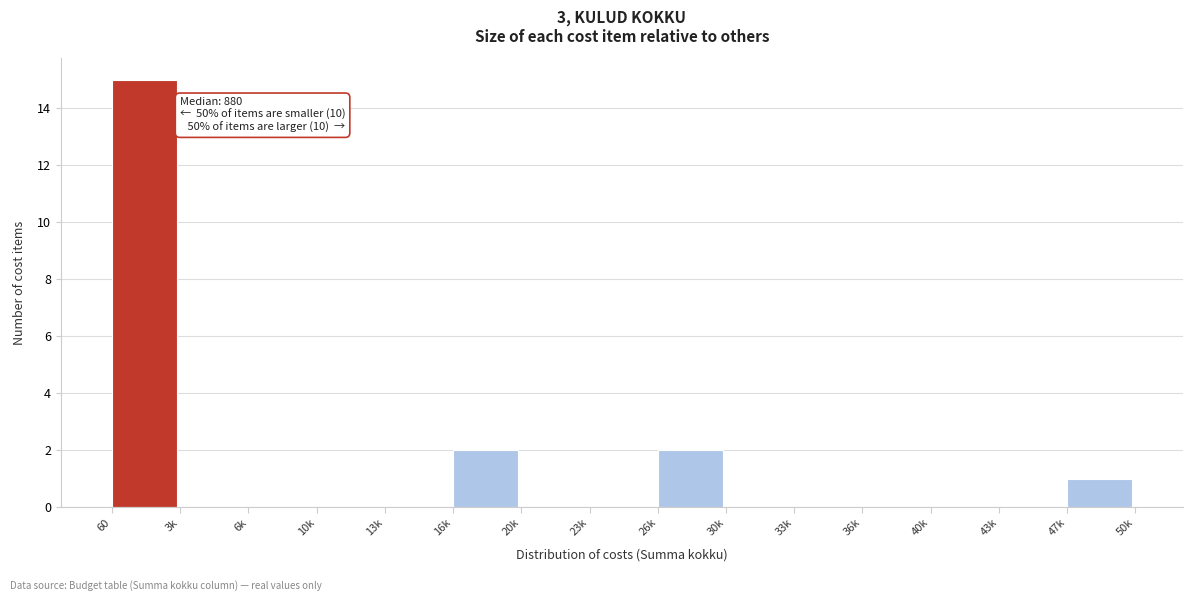

Reading left to right, extract all data points from this chart.

60=15	3k=0	6k=0	10k=0	13k=0	16k=2	20k=0	23k=0	26k=2	30k=0	33k=0	36k=0	40k=0	43k=0	47k=1